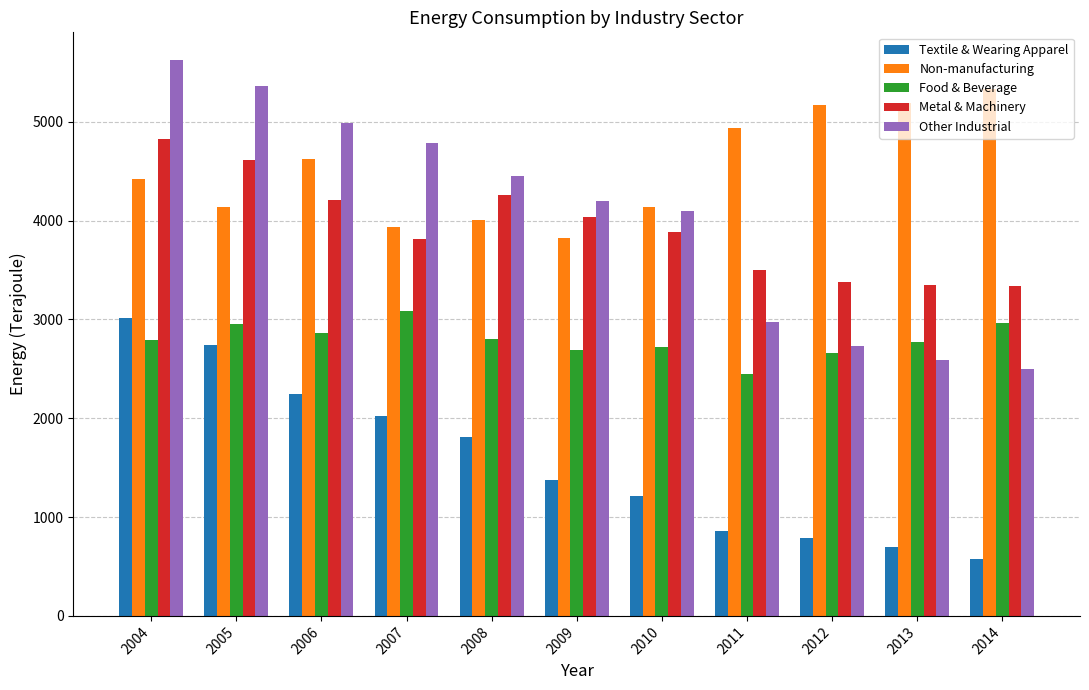

Where is Non-manufacturing nearest to the value 4582?

2006